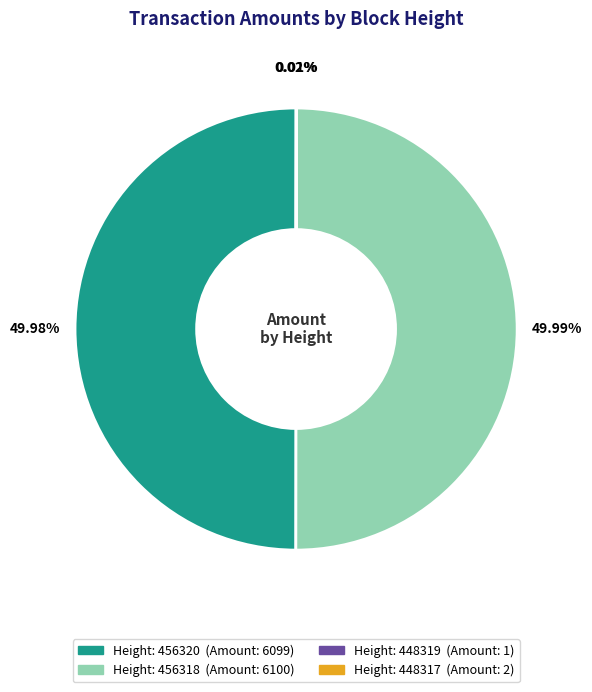

Which slice is the smallest?

448319